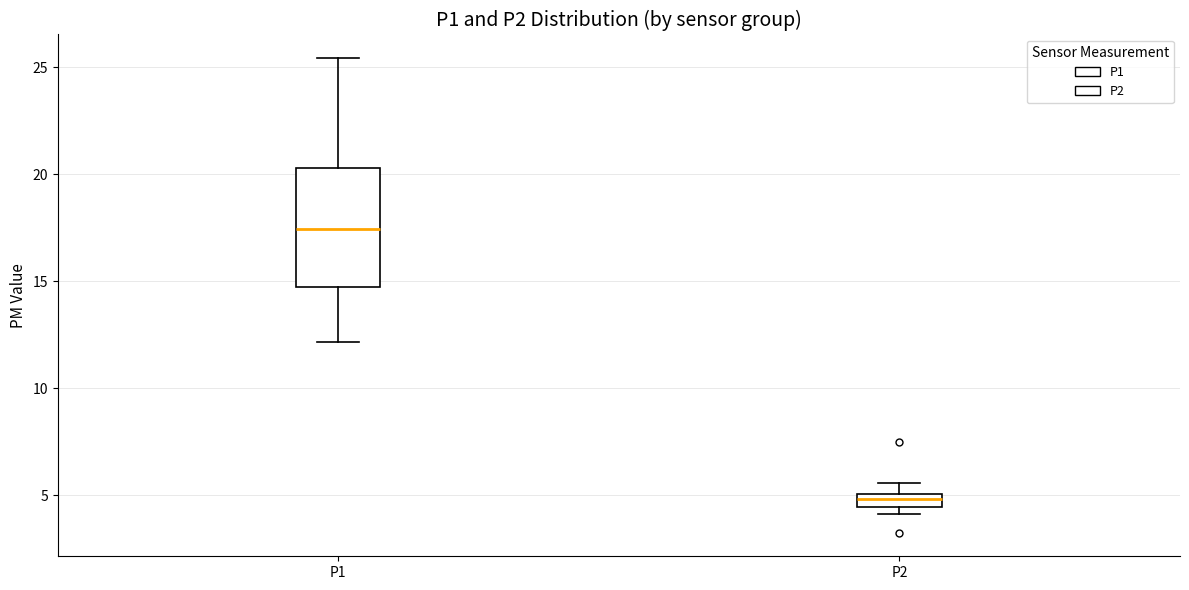

Which box has the lowest median line?

P2